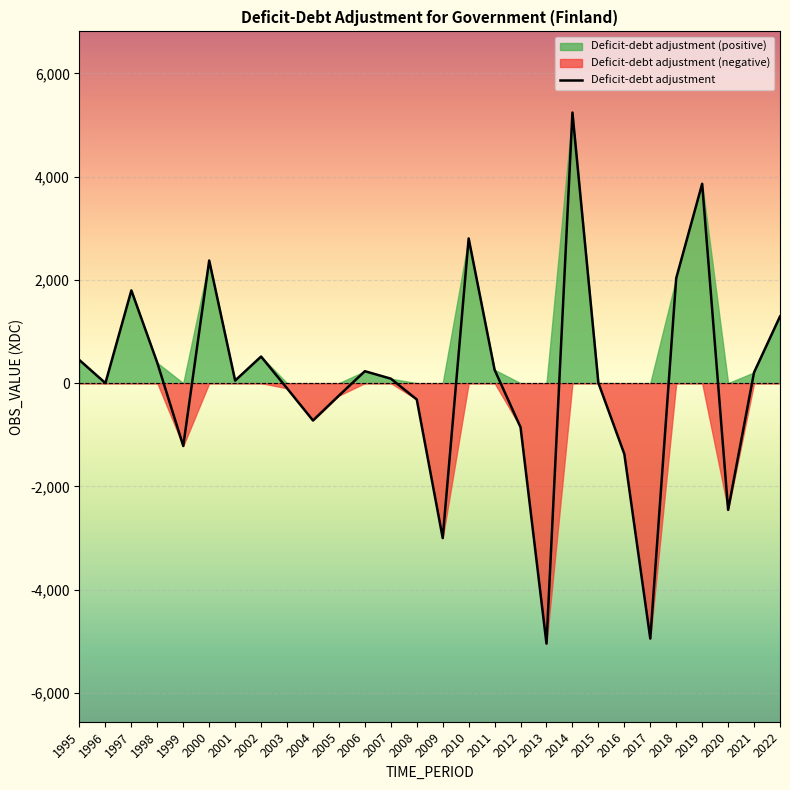

Reading left to right, transcribe all the data shown in this chart.

1995=446	1996=1	1997=1796	1998=393	1999=-1217	2000=2375	2001=50	2002=515	2003=-100	2004=-723	2005=-241	2006=231	2007=87	2008=-316	2009=-3000	2010=2802	2011=258	2012=-855	2013=-5044	2014=5240	2015=4	2016=-1373	2017=-4946	2018=2033	2019=3861	2020=-2454	2021=208	2022=1292